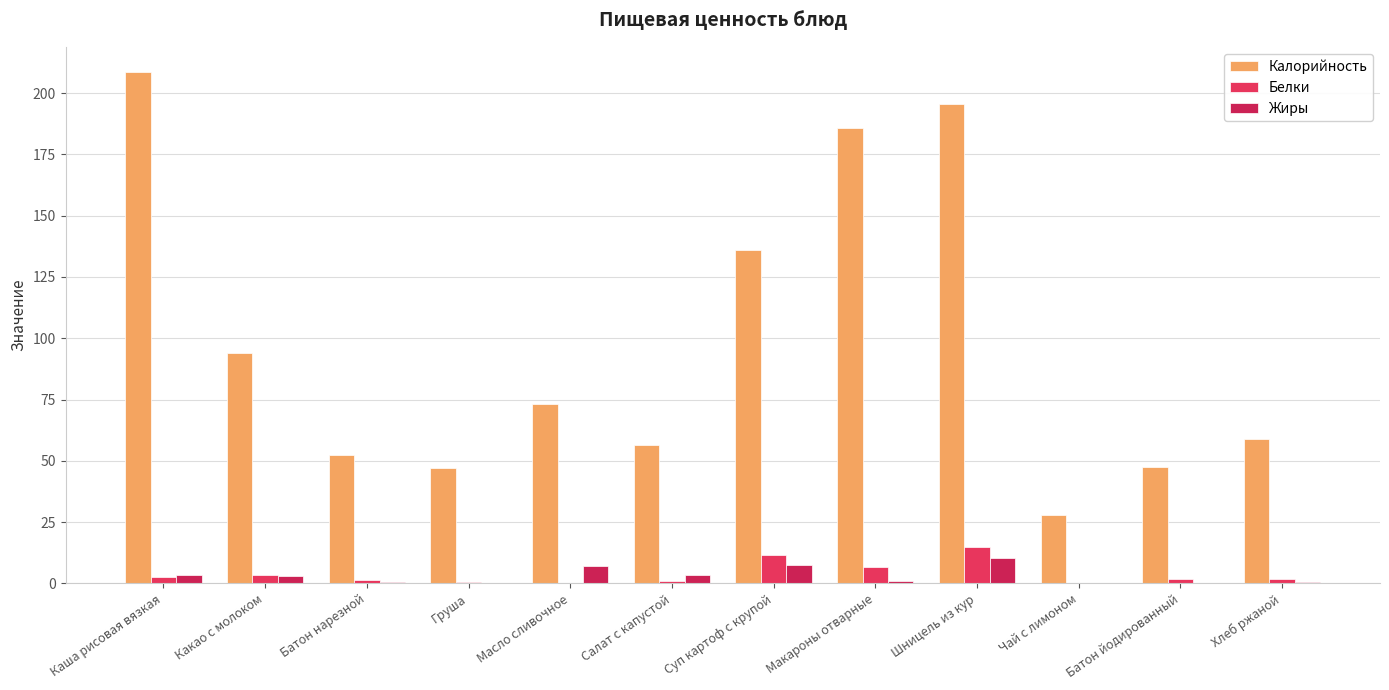

Count the number of categories in the chart.

12